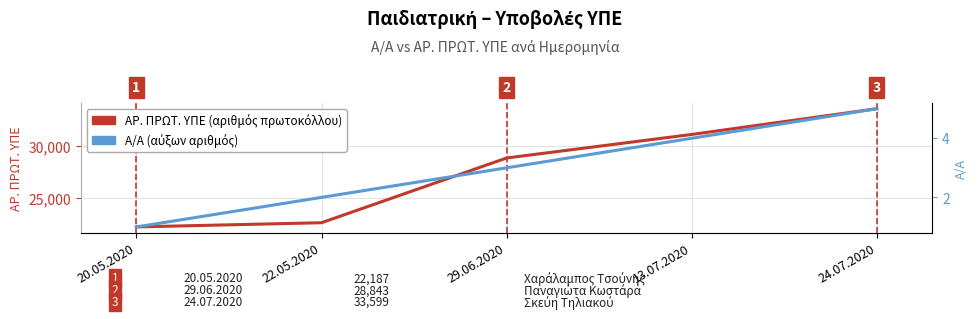

The value of ΑΡ. ΠΡΩΤ. ΥΠΕ (αριθμός πρωτοκόλλου) at 24.07.2020 is 58362. True or false?

False